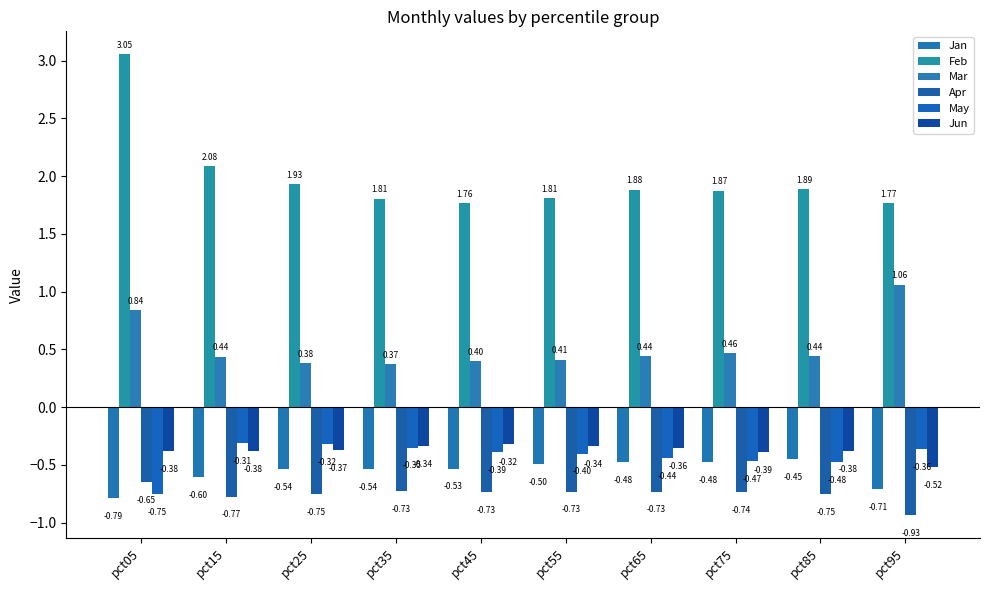

Count the number of categories in the chart.

10